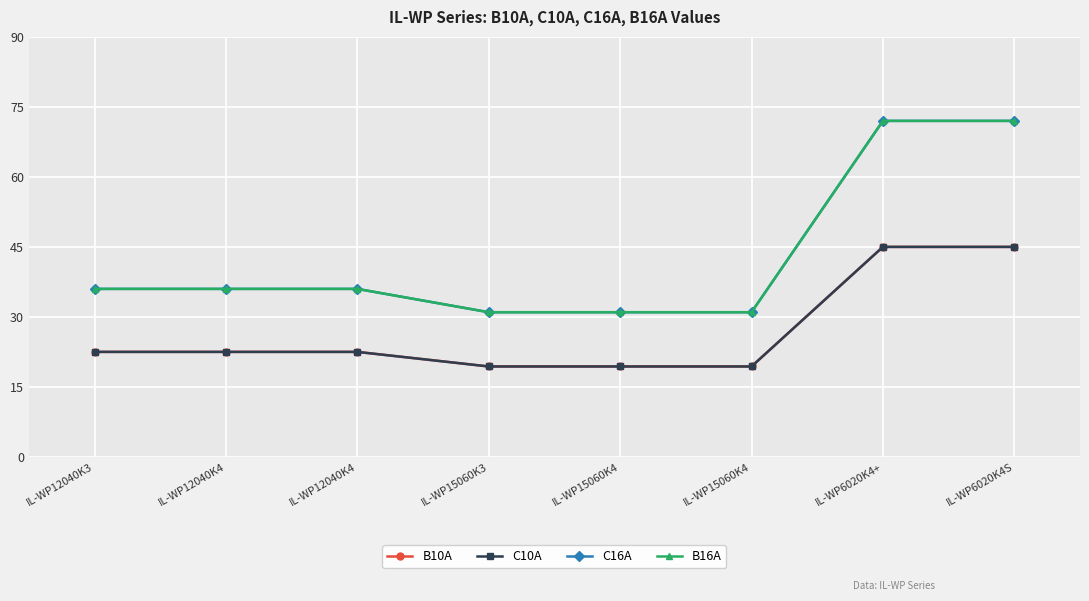

Reading left to right, transcribe all the data shown in this chart.

B10A: IL-WP12040K3=22.5	IL-WP12040K4=22.5	IL-WP12040K4=22.5	IL-WP15060K3=19.4	IL-WP15060K4=19.4	IL-WP15060K4=19.4	IL-WP6020K4+=45.0	IL-WP6020K4S=45.0
C10A: IL-WP12040K3=22.5	IL-WP12040K4=22.5	IL-WP12040K4=22.5	IL-WP15060K3=19.4	IL-WP15060K4=19.4	IL-WP15060K4=19.4	IL-WP6020K4+=45.0	IL-WP6020K4S=45.0
C16A: IL-WP12040K3=36.0	IL-WP12040K4=36.0	IL-WP12040K4=36.0	IL-WP15060K3=31.0	IL-WP15060K4=31.0	IL-WP15060K4=31.0	IL-WP6020K4+=72.0	IL-WP6020K4S=72.0
B16A: IL-WP12040K3=36.0	IL-WP12040K4=36.0	IL-WP12040K4=36.0	IL-WP15060K3=31.0	IL-WP15060K4=31.0	IL-WP15060K4=31.0	IL-WP6020K4+=72.0	IL-WP6020K4S=72.0